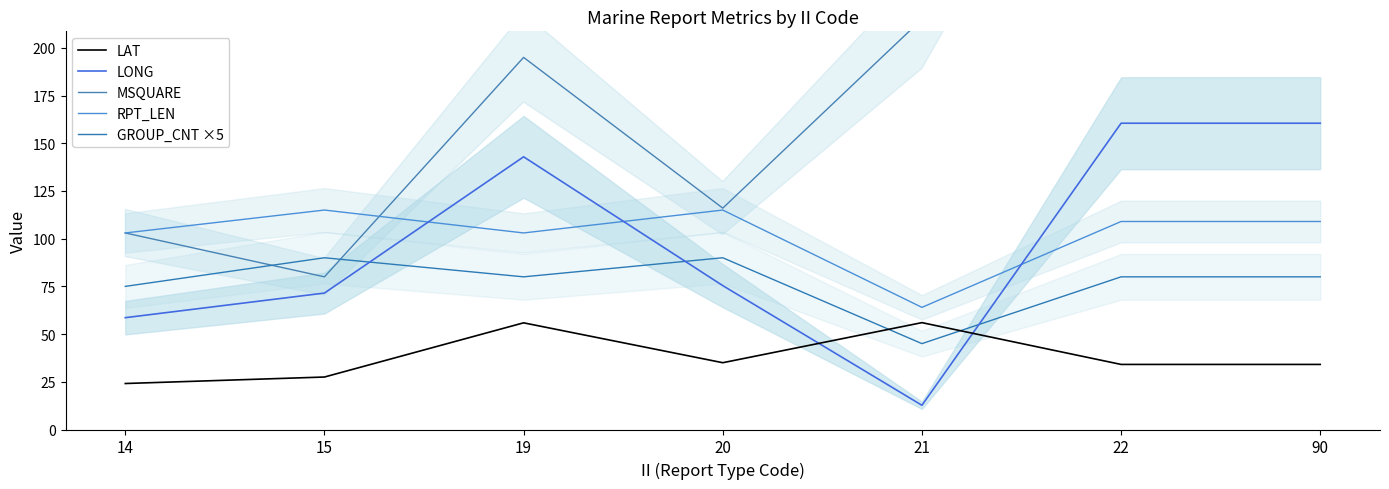

True or false: MSQUARE has a value of 215.0 at 21.

True